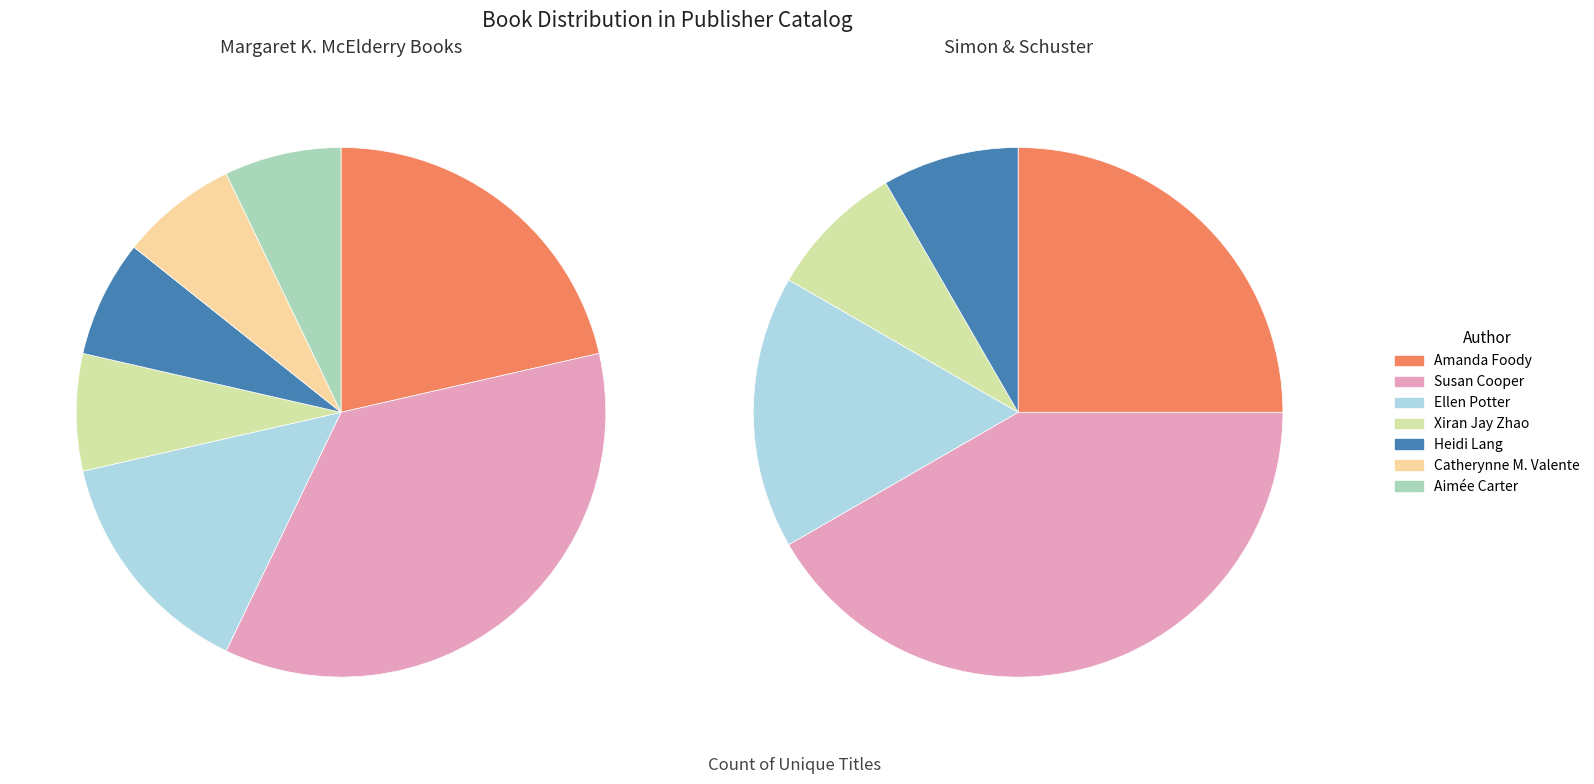

Is it true that Amanda Foody is 21% of the pie?

True